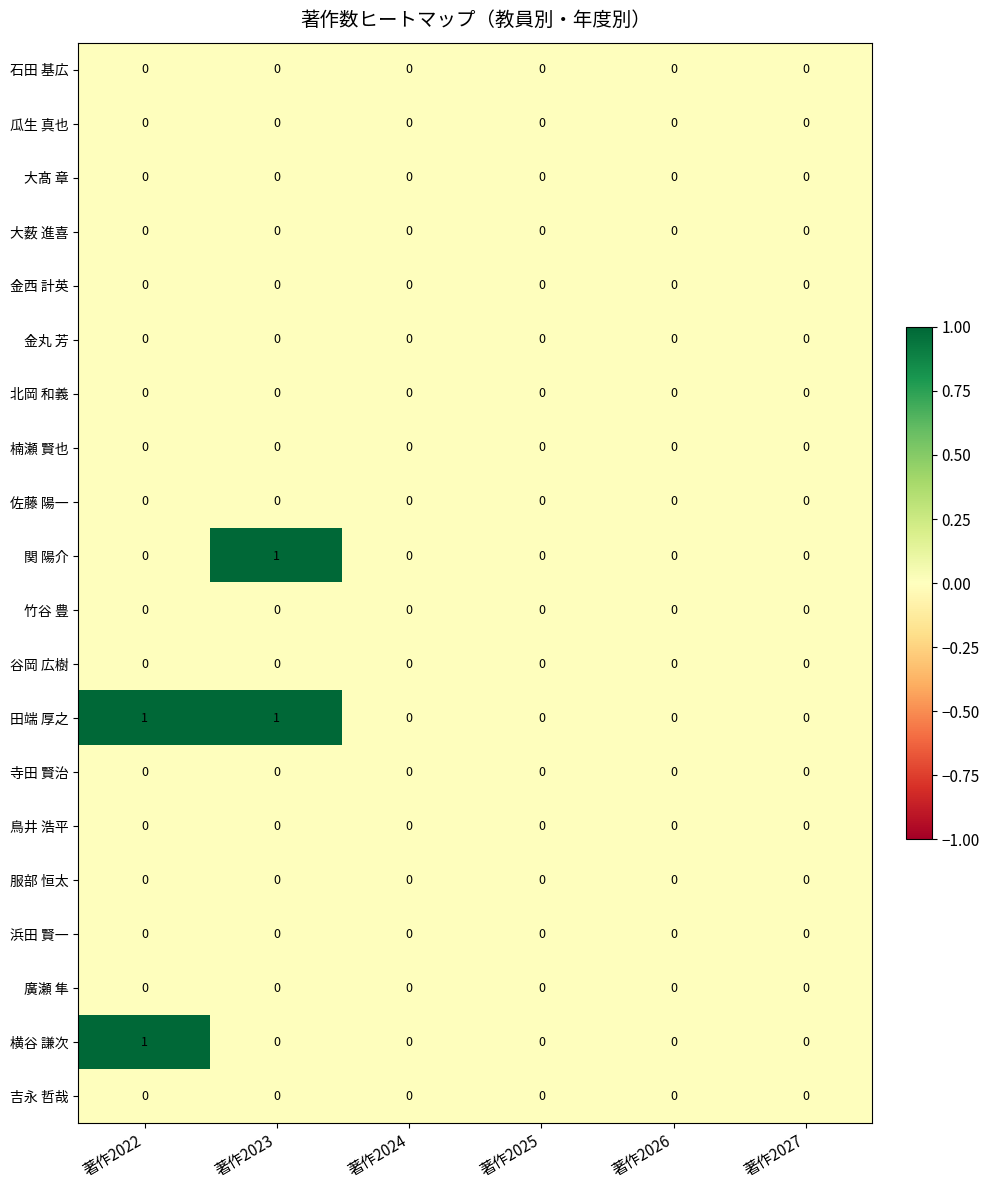

Is it true that 金丸 芳 equals 0 at 著作2022?

True